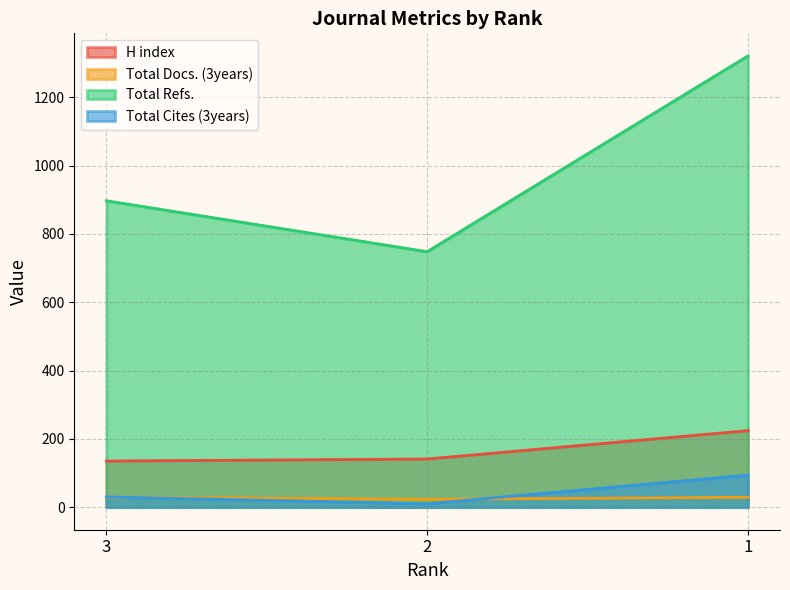

List the labels in order of H index value, largest first.

1, 2, 3